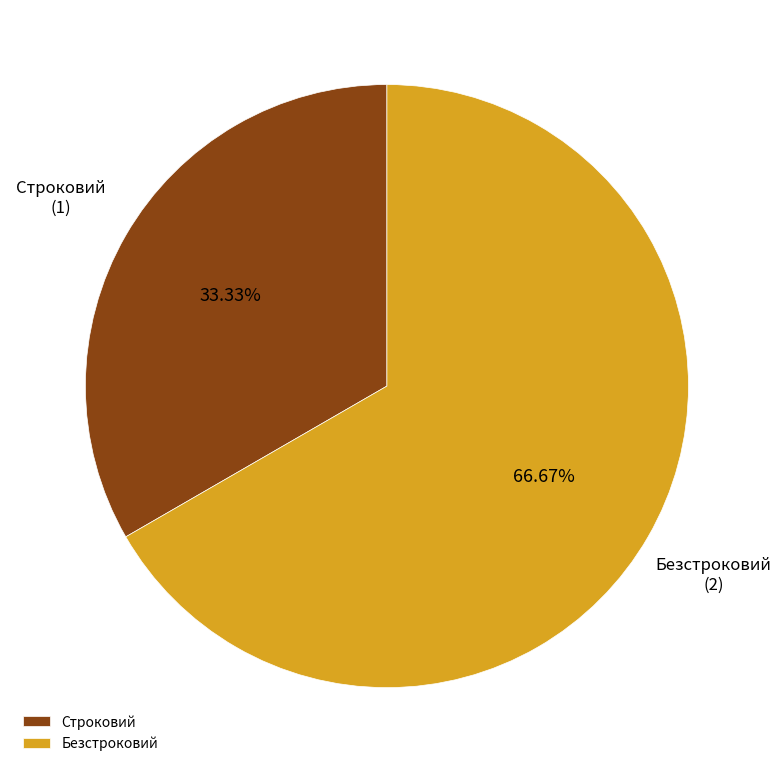

To the nearest percent, what is the combined percentage of Строковий and Безстроковий?

100%